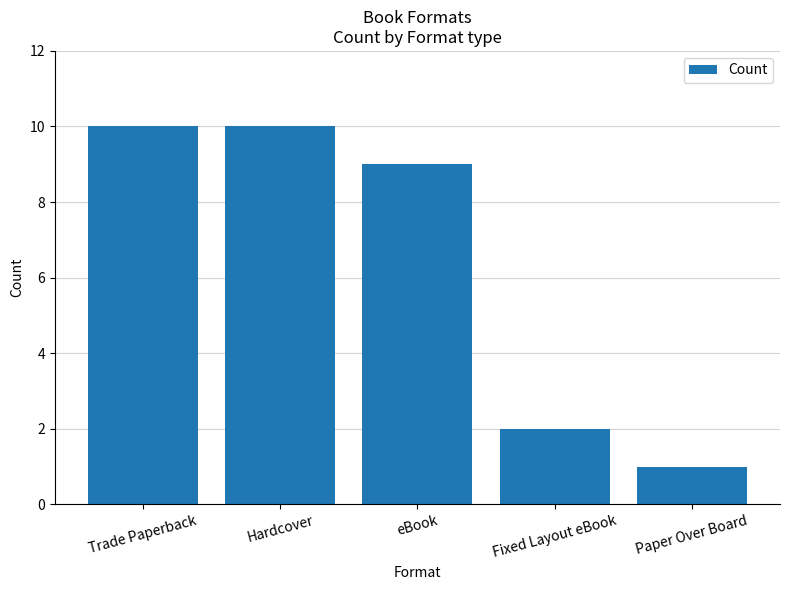

What is the ratio of the value at Paper Over Board to the value at eBook?

0.1